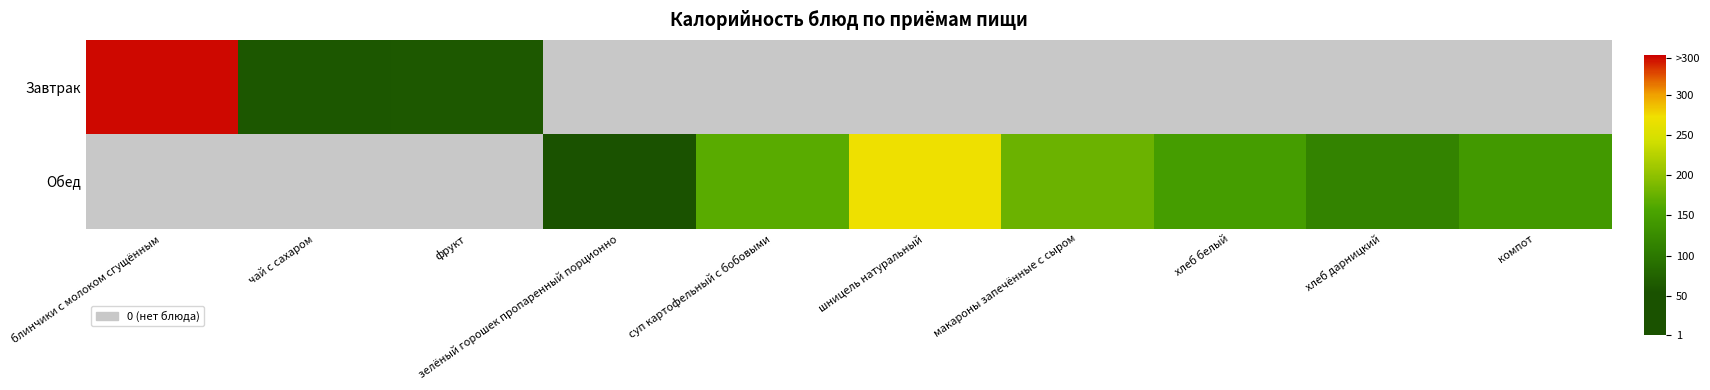

At суп картофельный с бобовыми, list the series in order from smallest to largest.

Завтрак, Обед